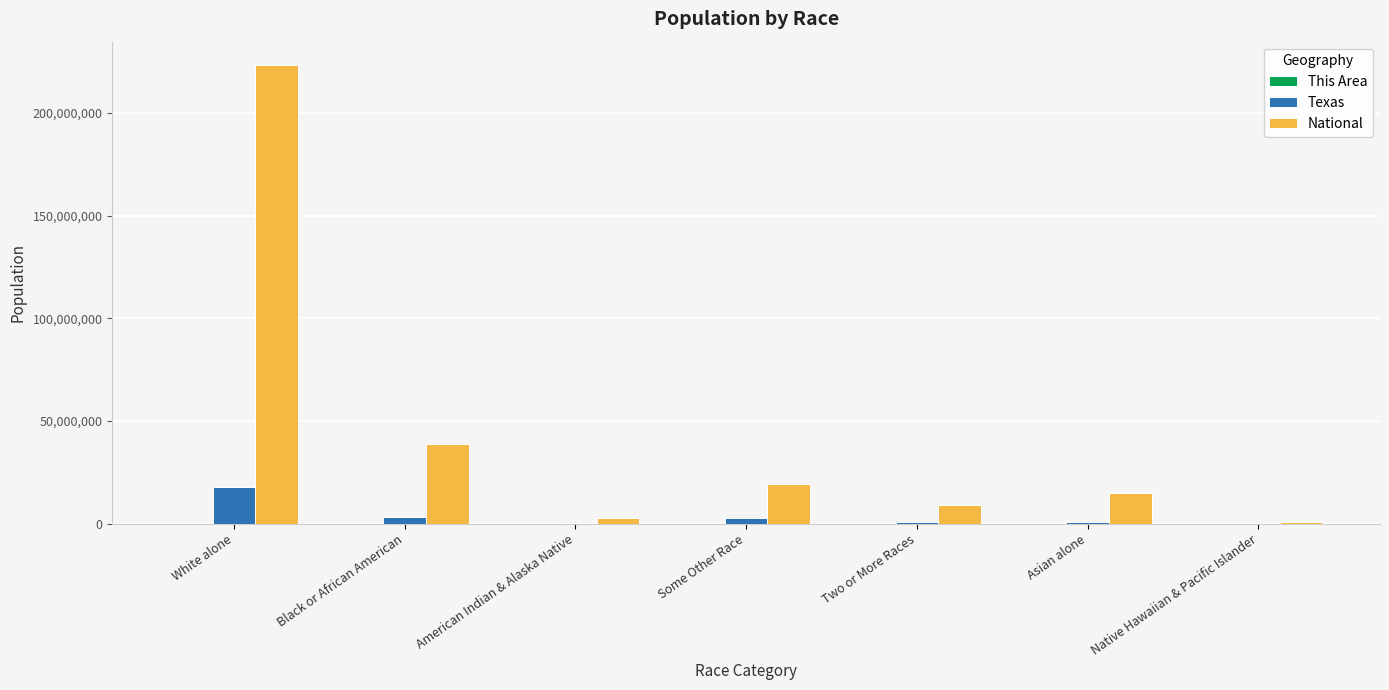

Between White alone and Native Hawaiian & Pacific Islander, which series saw the biggest shift?

National